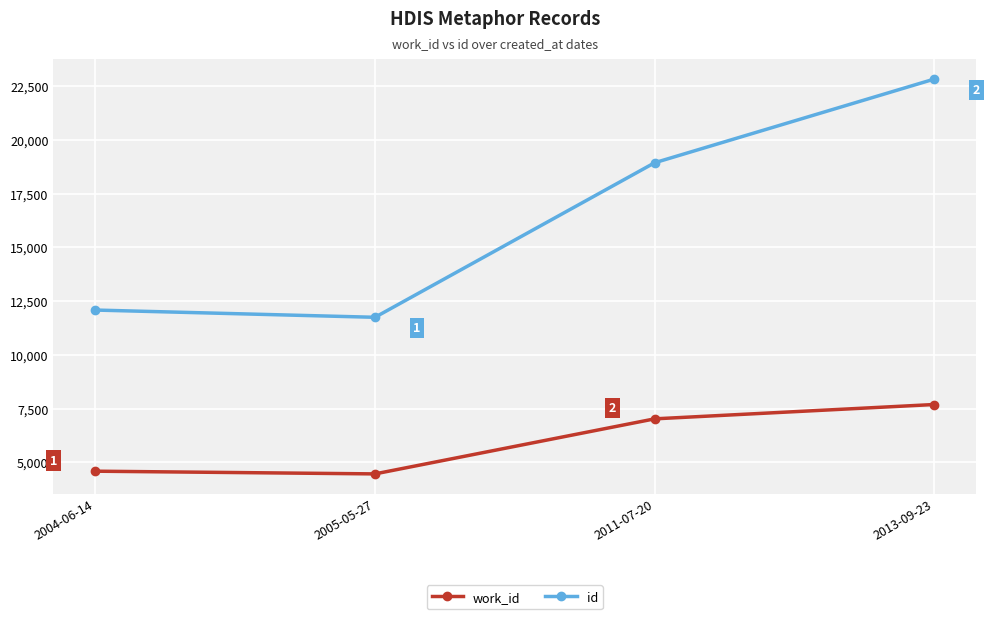

True or false: work_id has a value of 7020 at 2011-07-20.

True